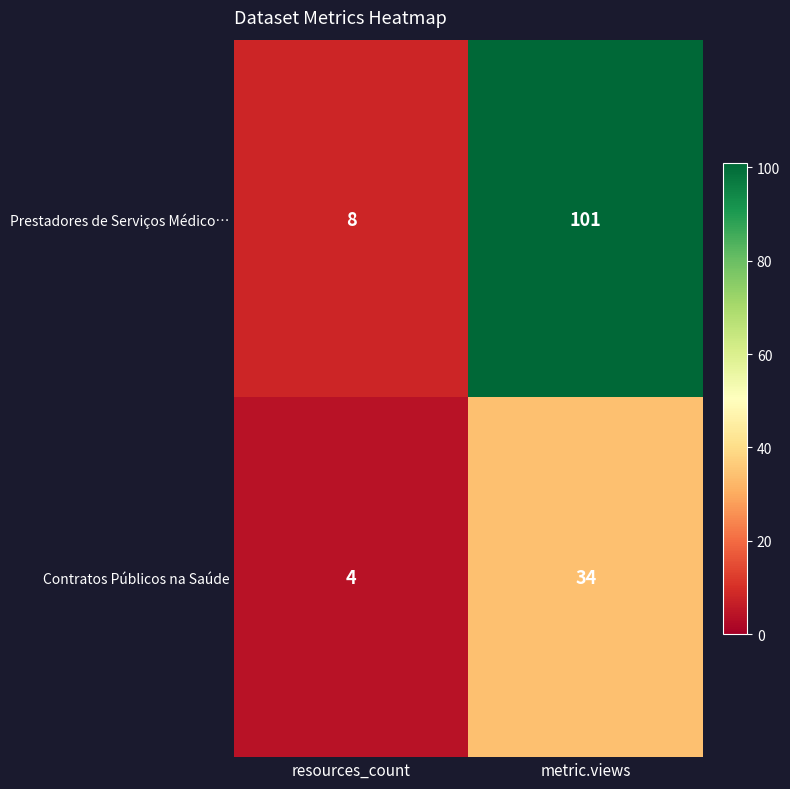

What is the difference between the maximum and minimum values in the Contratos Públicos na Saúde series?

30